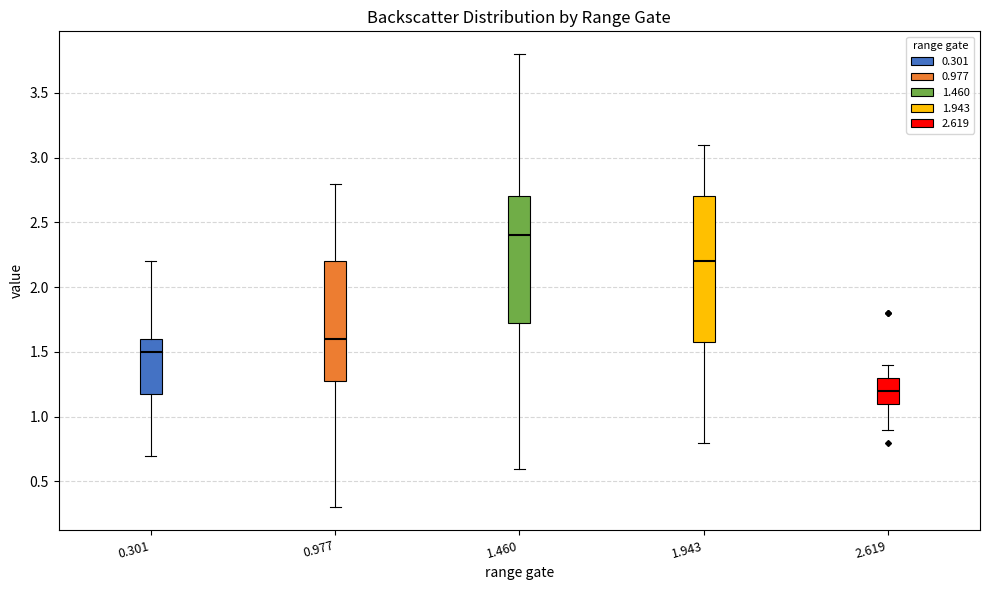

Where does the upper whisker of the box at x = 0.977 end on the y-axis? The values are not printed on the chart, so give them approximately, as read against the axis.

2.80